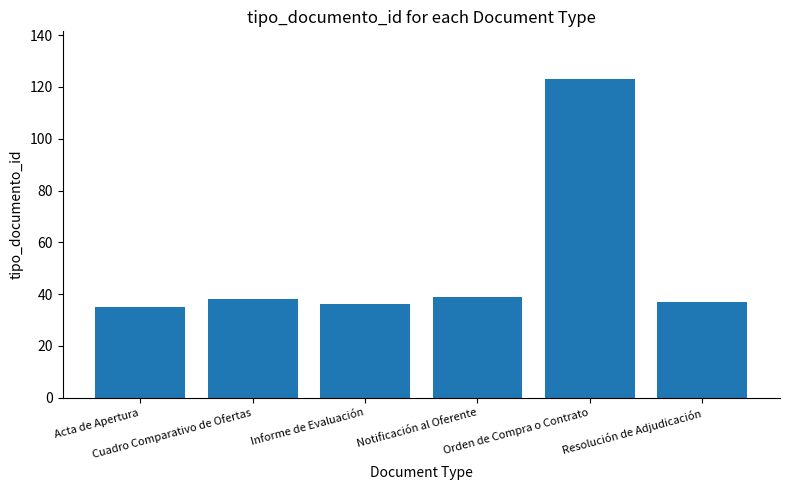

The chart shows a value of 49 at Informe de Evaluación. True or false?

False